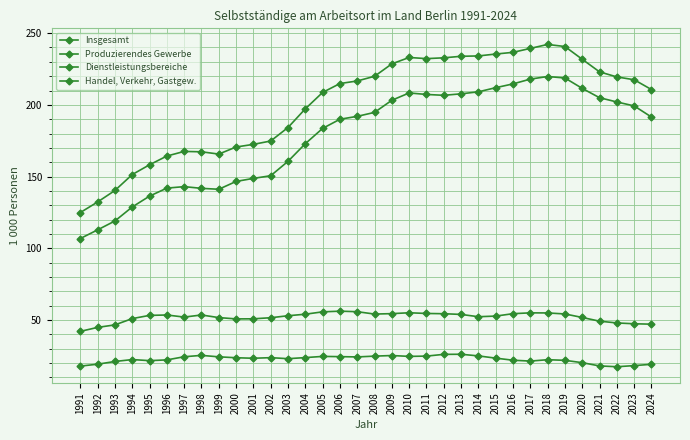

At which label is Insgesamt closest to 183?

2003